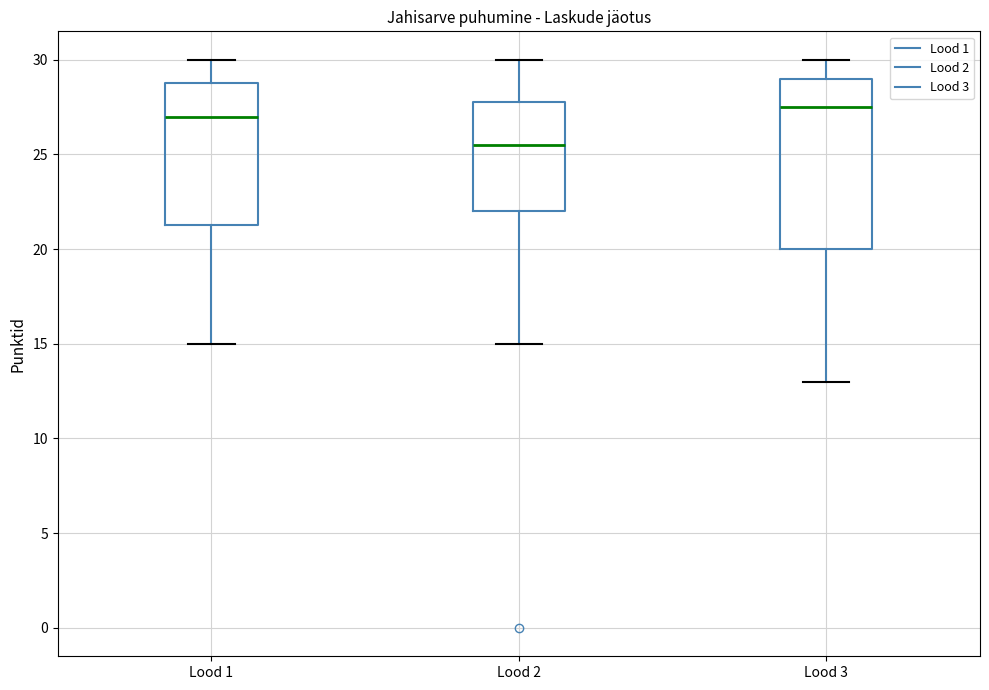

Where does the median line of the box for Lood 2 sit on the y-axis? The values are not printed on the chart, so give them approximately, as read against the axis.

25.5